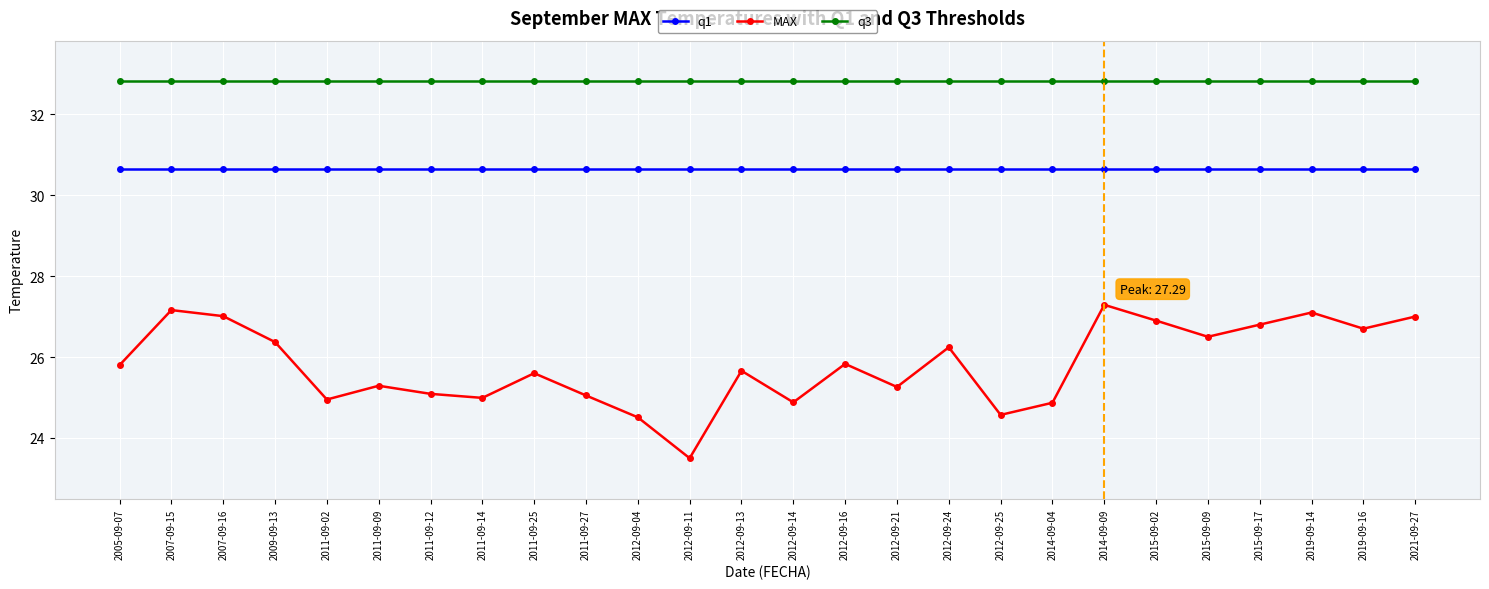

What position from the left is 2012-09-24?

17